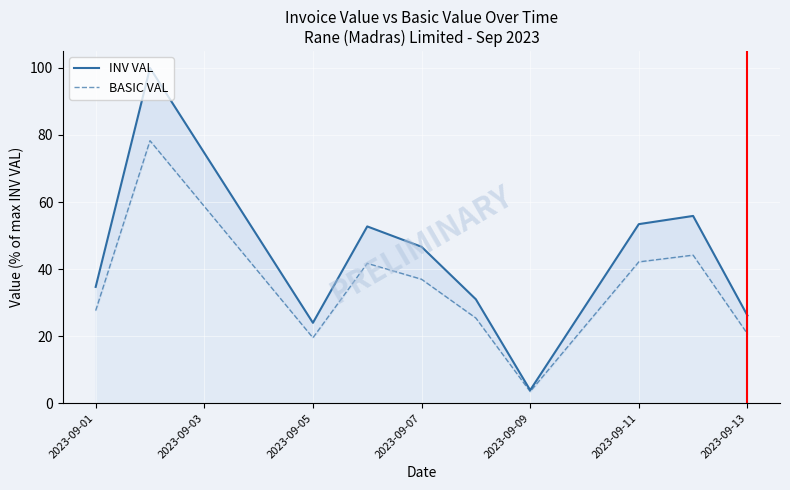

What is the greatest value displayed?

100.0